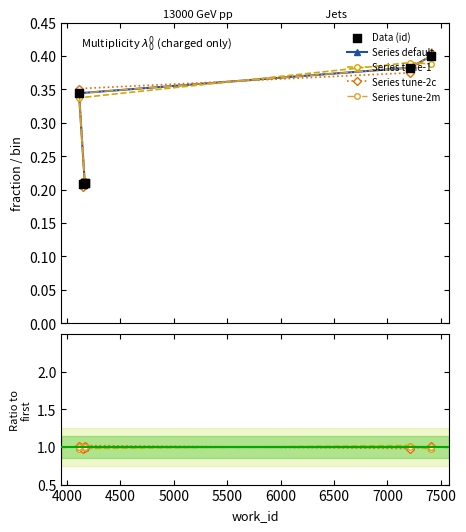

Which series has the largest total across all categories?

Series default